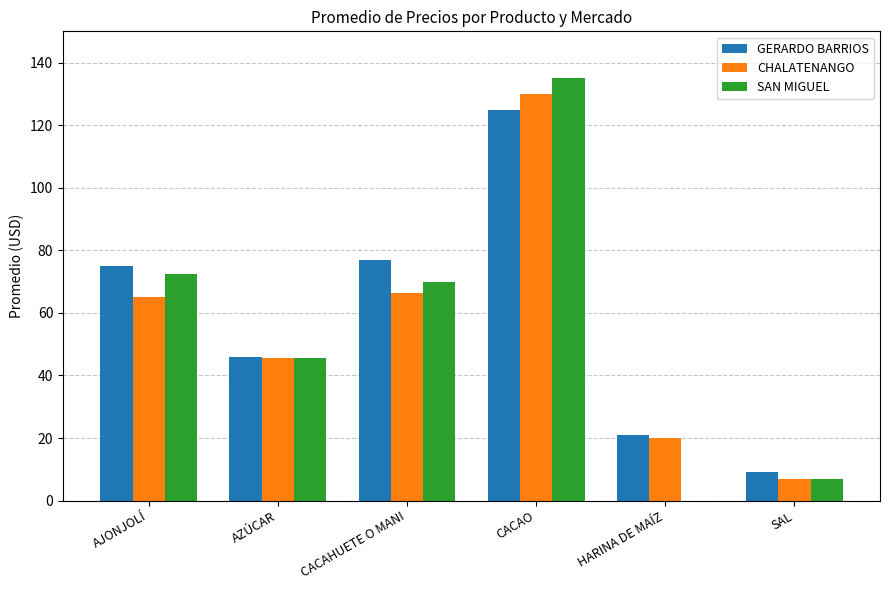

How many groups of bars are there?

6